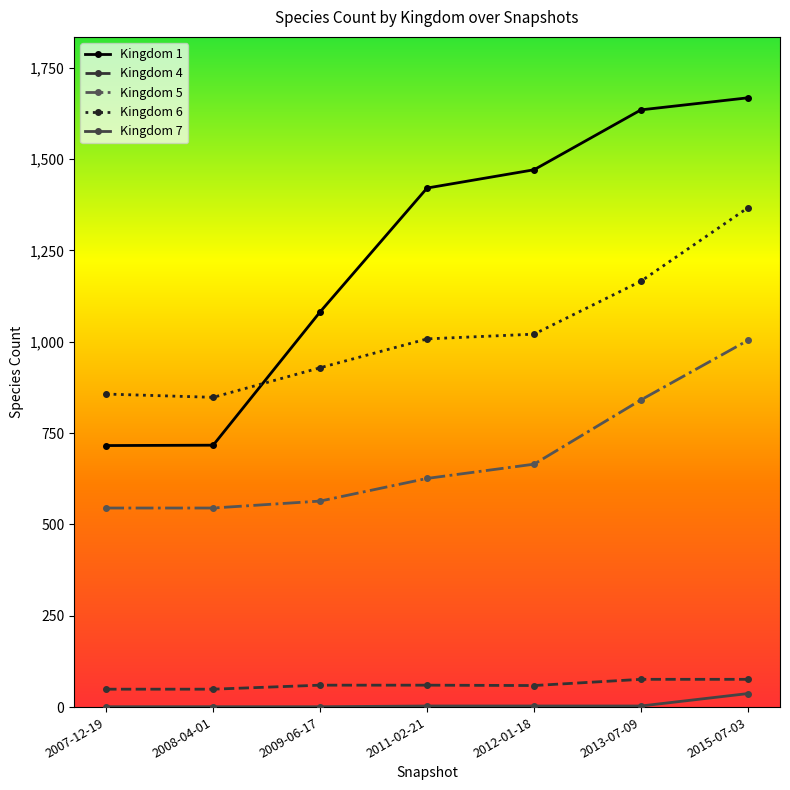

What position from the left is 2015-07-03?

7